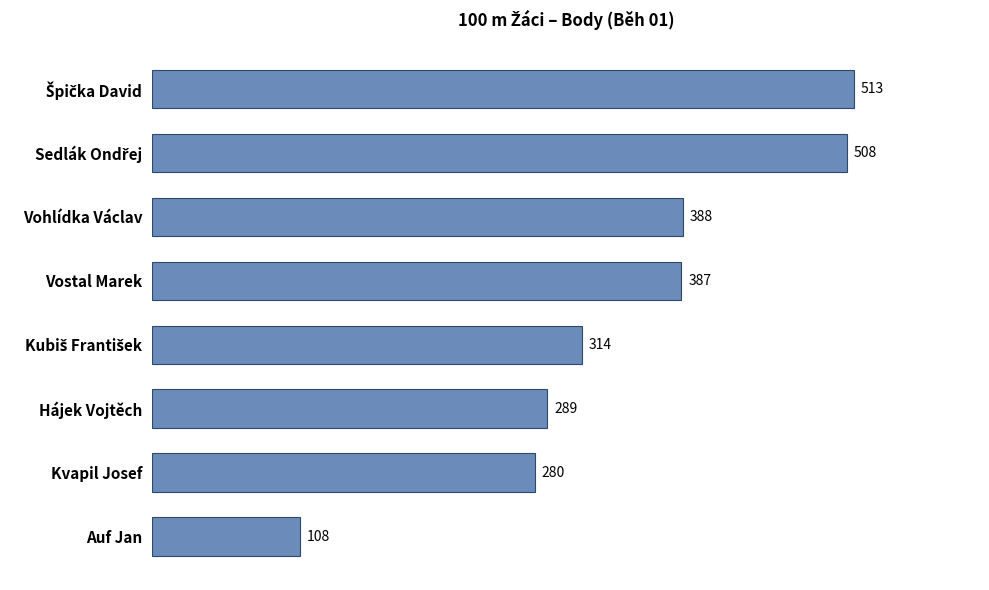

Reading top to bottom, what are all the values shown in this chart?

513	508	388	387	314	289	280	108